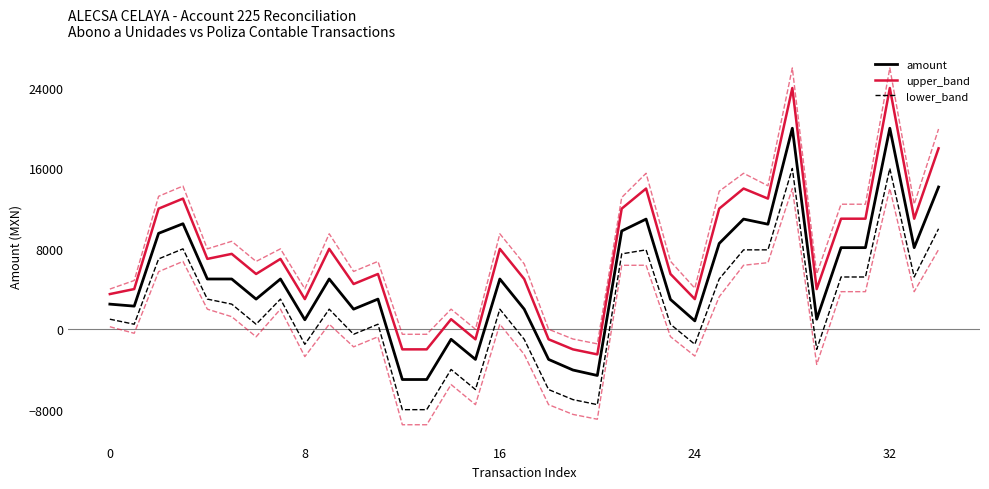

True or false: amount and lower_band cross at least once.

False